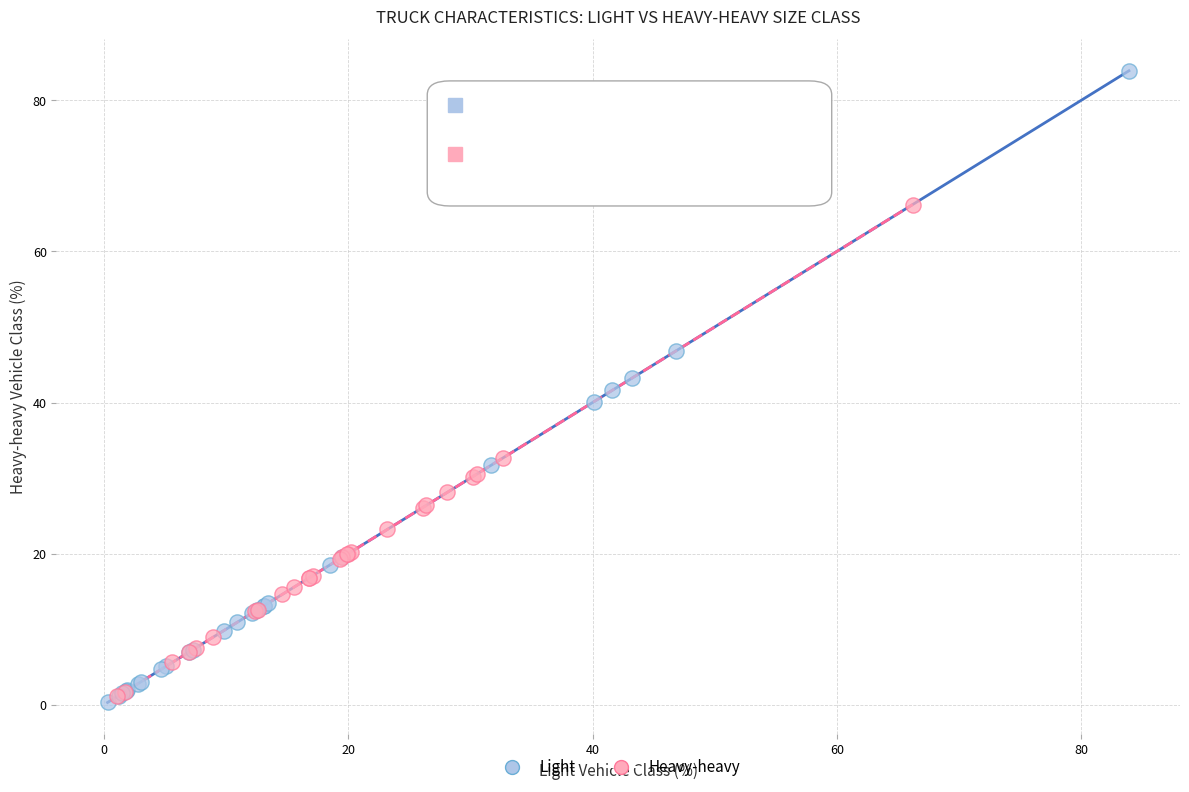

Which series has the widest spread of Y values?

Light